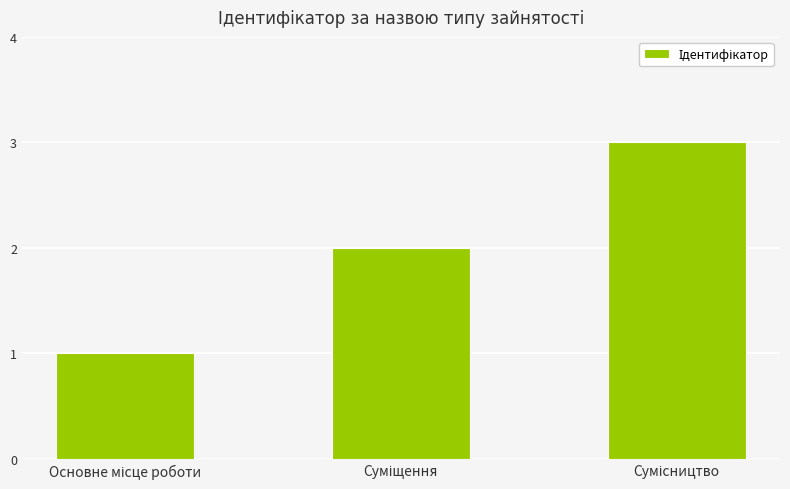

What is the maximum value shown in the chart?

3